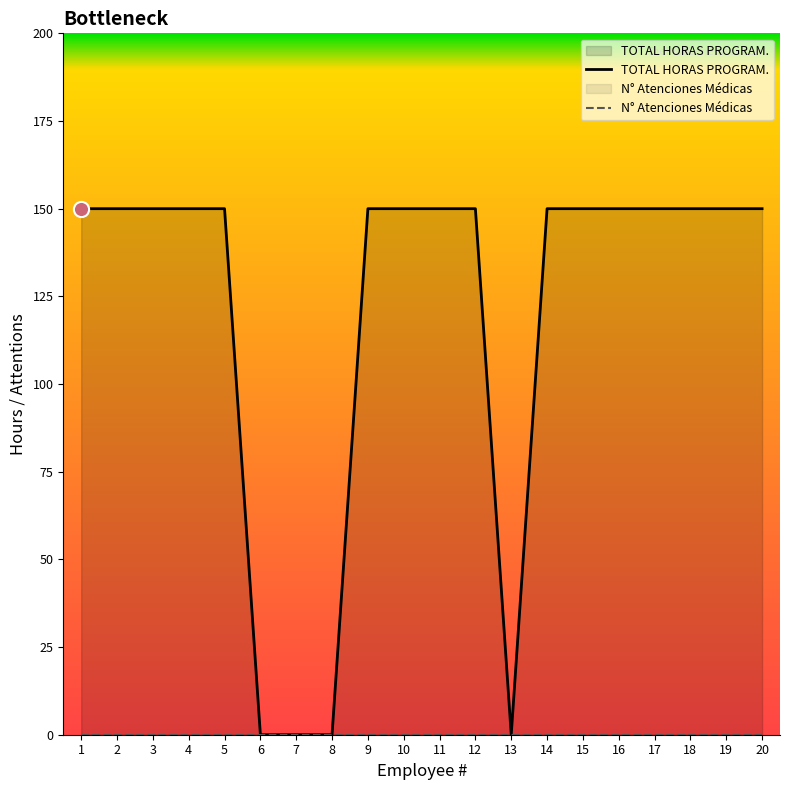

Which series has the largest Y range (max minus min)?

TOTAL HORAS PROGRAM.